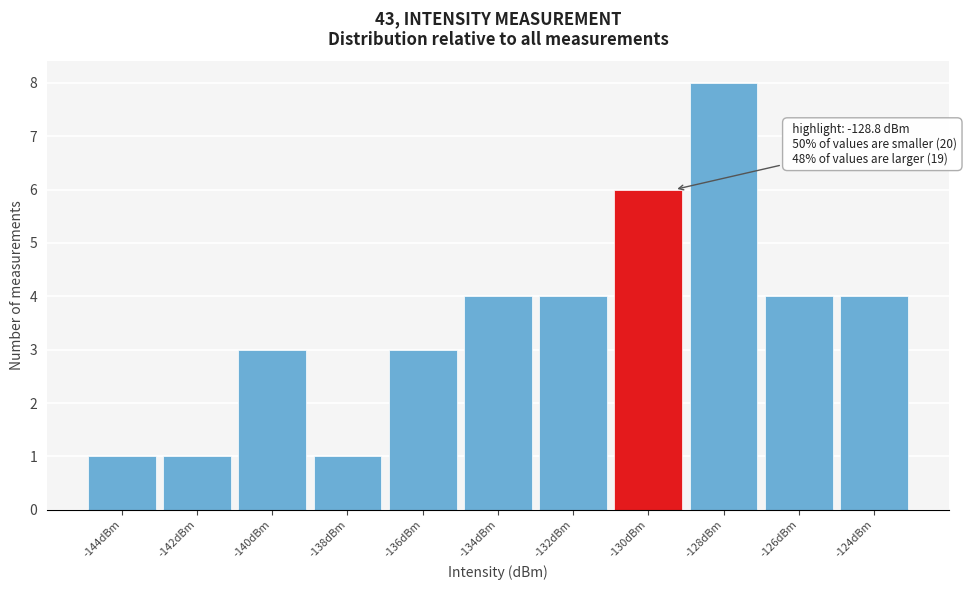

Reading right to left, list all the values displayed in this chart.

-124dBm=4	-126dBm=4	-128dBm=8	-130dBm=6	-132dBm=4	-134dBm=4	-136dBm=3	-138dBm=1	-140dBm=3	-142dBm=1	-144dBm=1